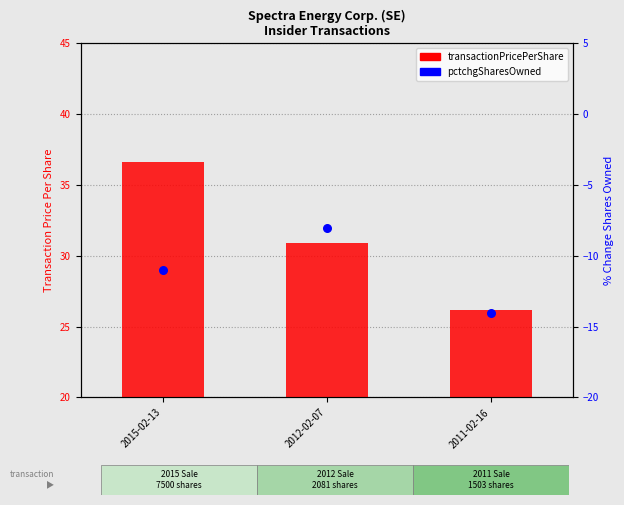

Which series reaches the maximum Y coordinate?

transactionPricePerShare